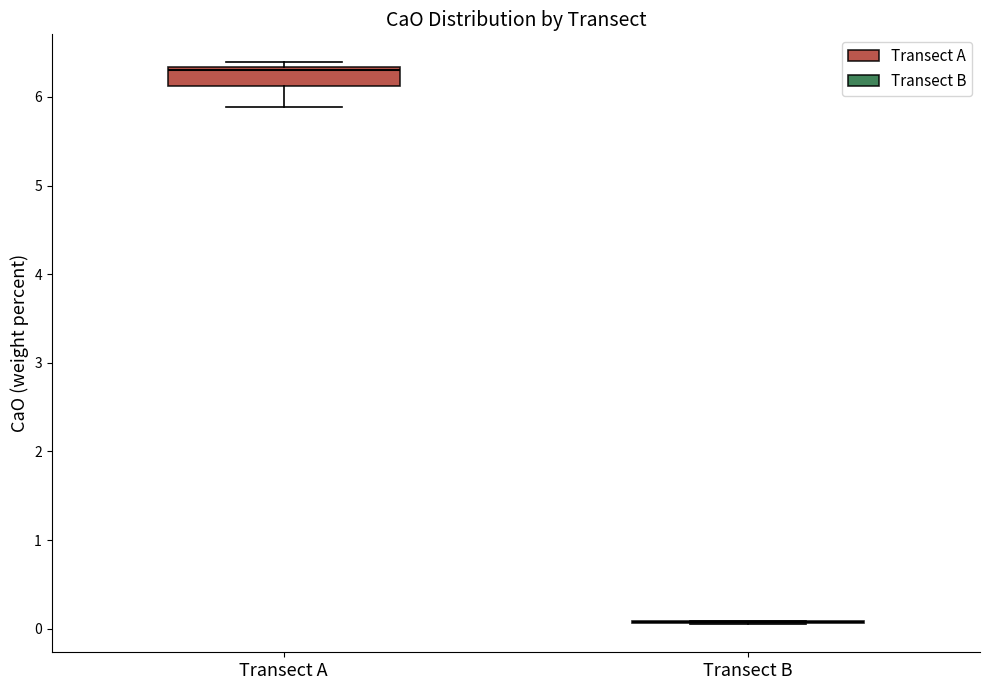

Which box is the tallest, from its lower edge to its upper edge?

Transect A